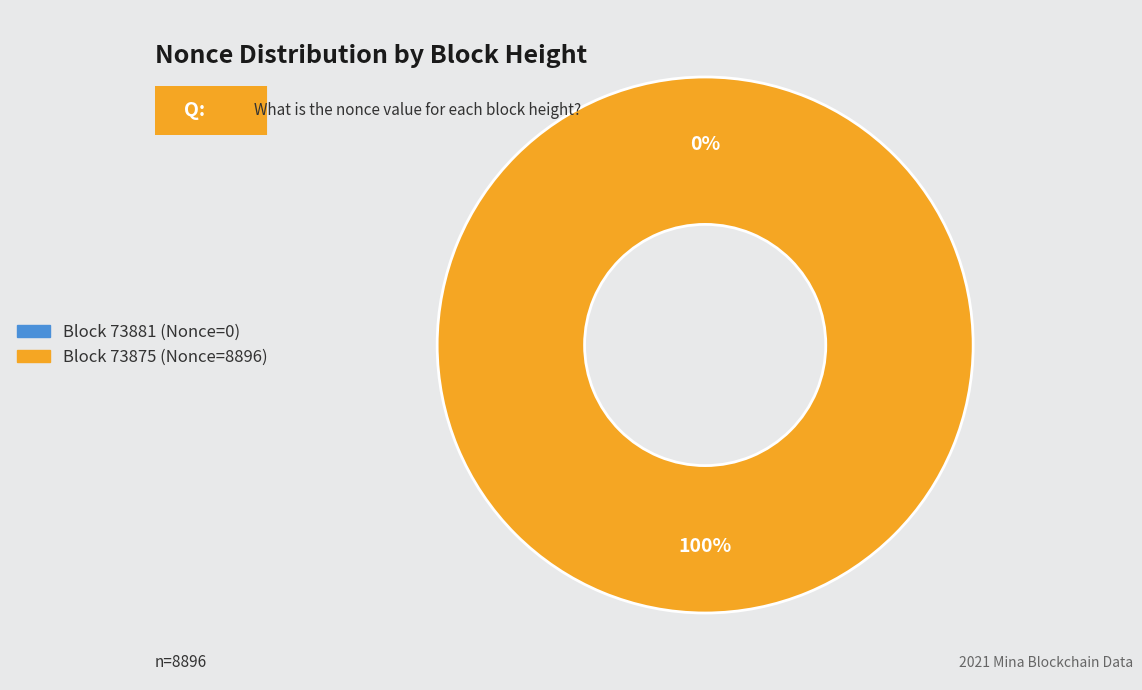

Is there any slice that represents more than half of the pie?

Yes